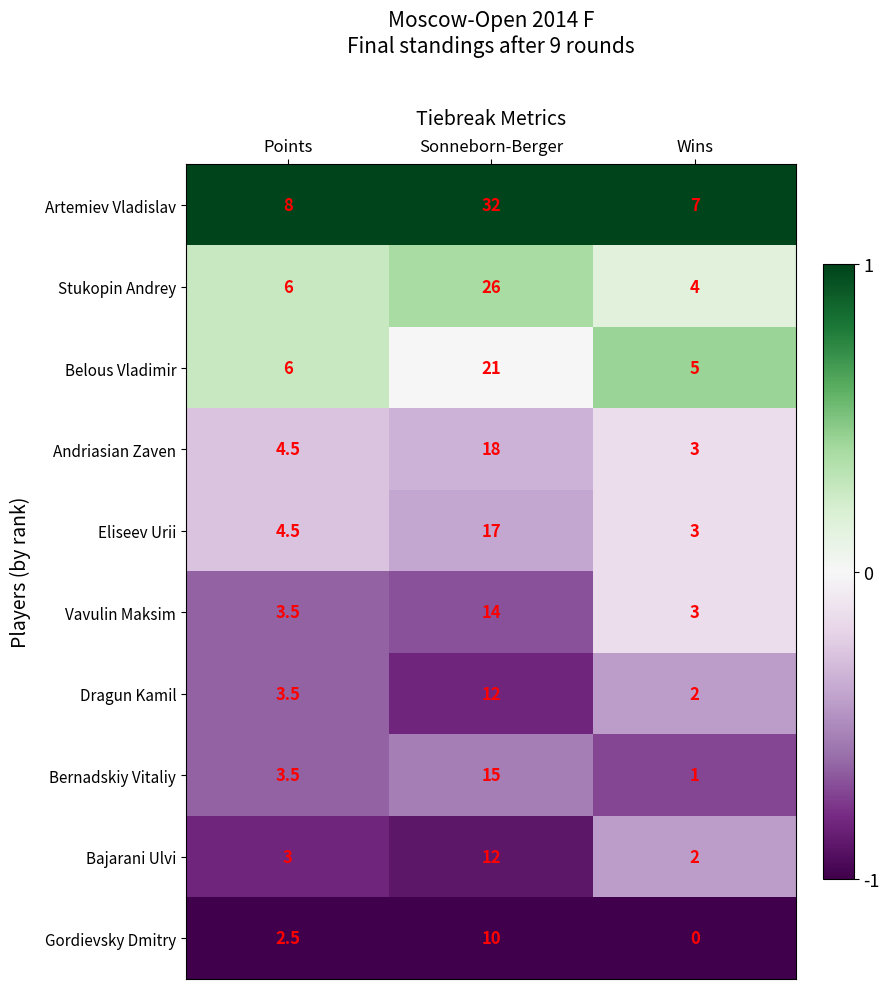

What is the difference between the Artemiev Vladislav values at Sonneborn-Berger and Points?

24.0